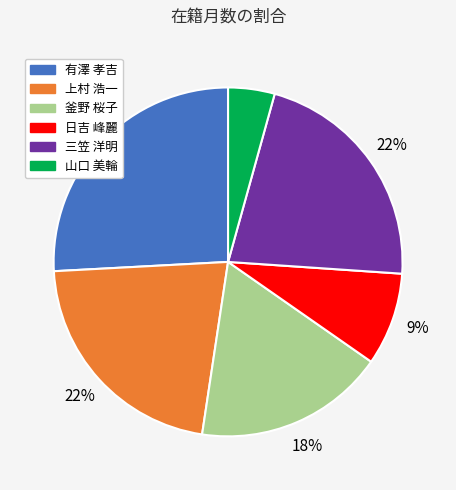

Is it true that 三笠 洋明 is 29% of the pie?

False